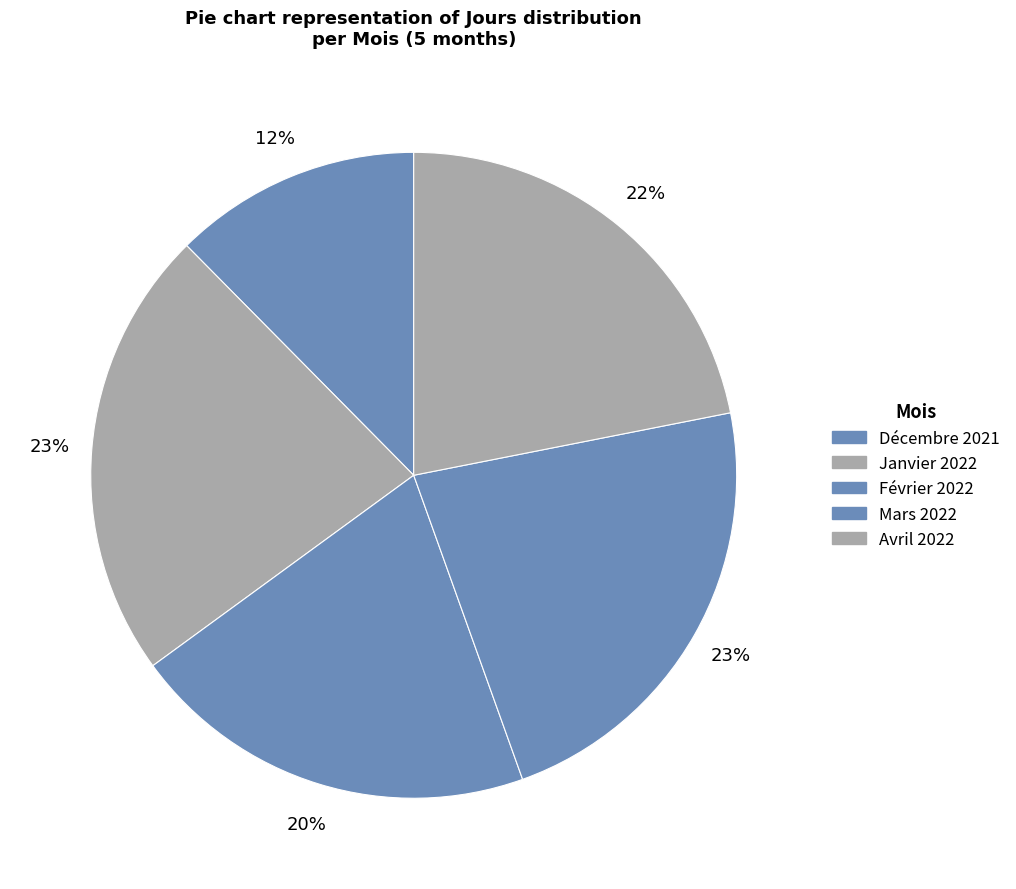

How many segments does this pie chart have?

5